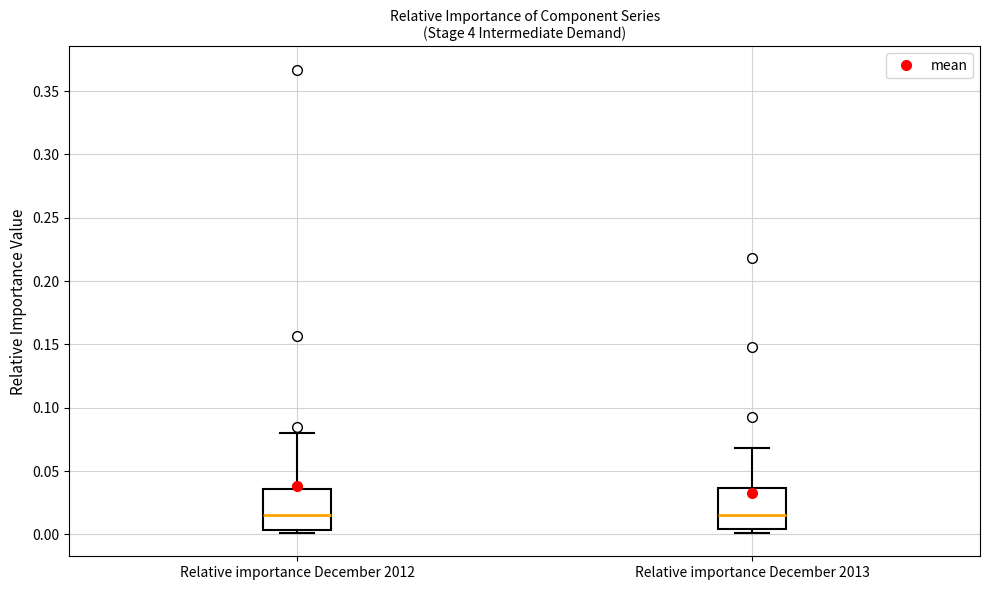

Reading left to right, read every box against the y-axis: the position of its median line, the range the box covers, and the ends of its whiskers. The values are not printed on the chart, so give them approximately, as read against the axis.

Relative importance December 2012: median 0.015, box 0.005 to 0.035, whiskers 0.000 to 0.080
Relative importance December 2013: median 0.015, box 0.005 to 0.035, whiskers 0.000 to 0.070